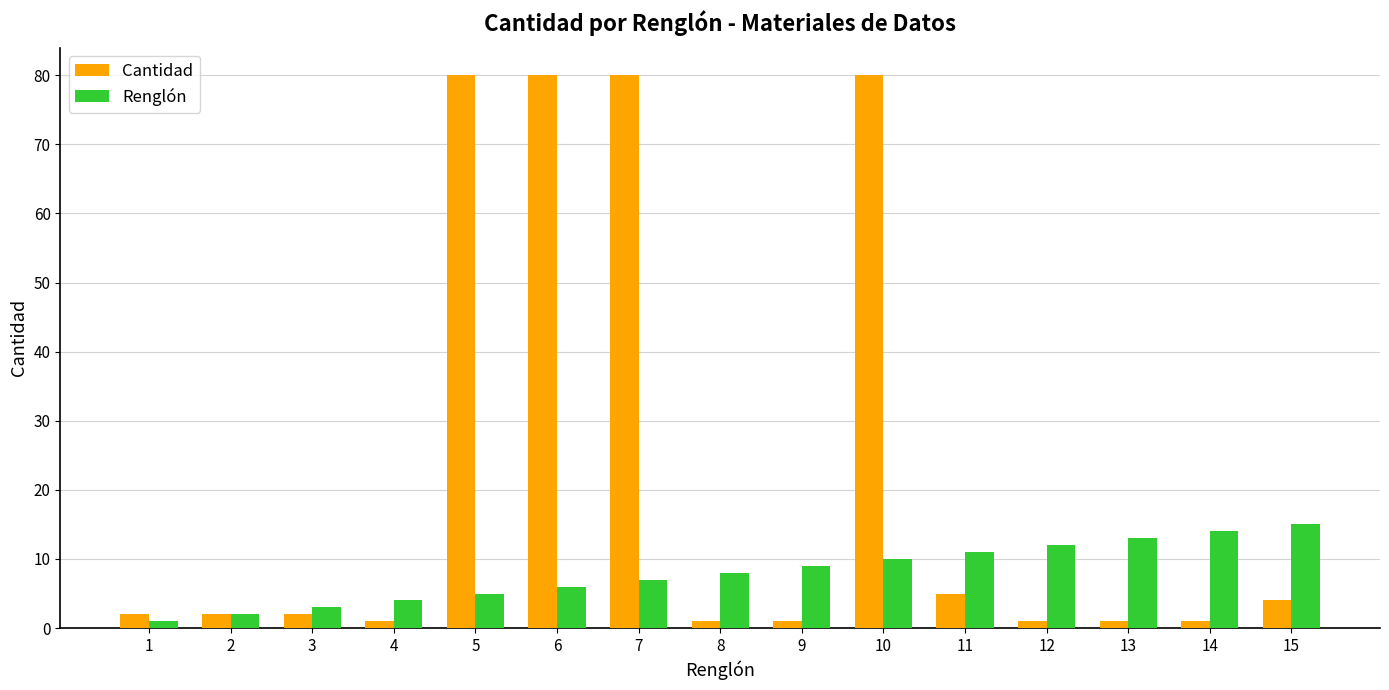

What is the total value across all series at 10?

90